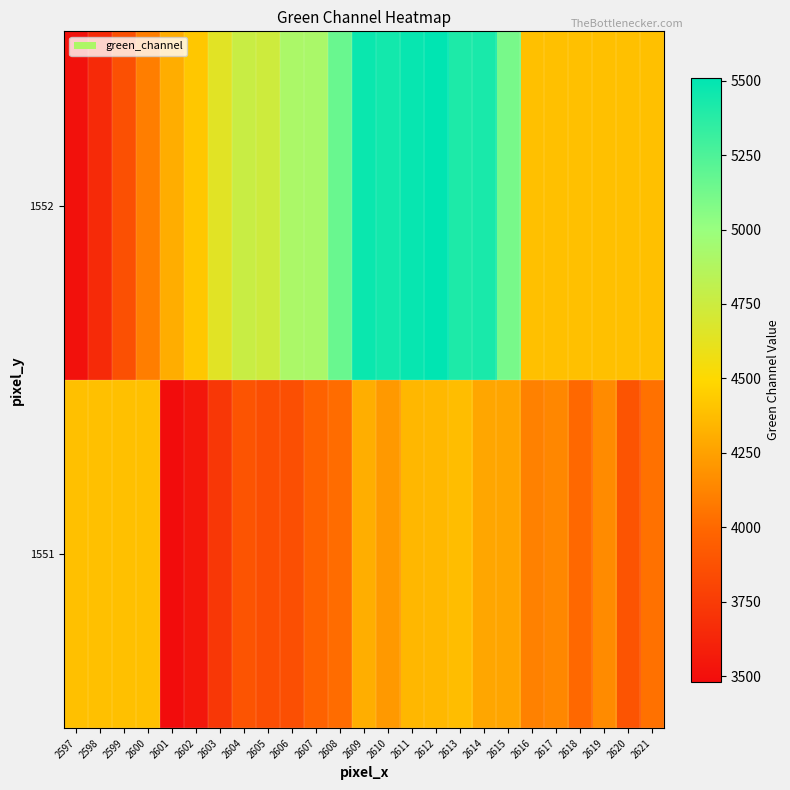

List the series in order of their peak value, highest first.

1552, 1551